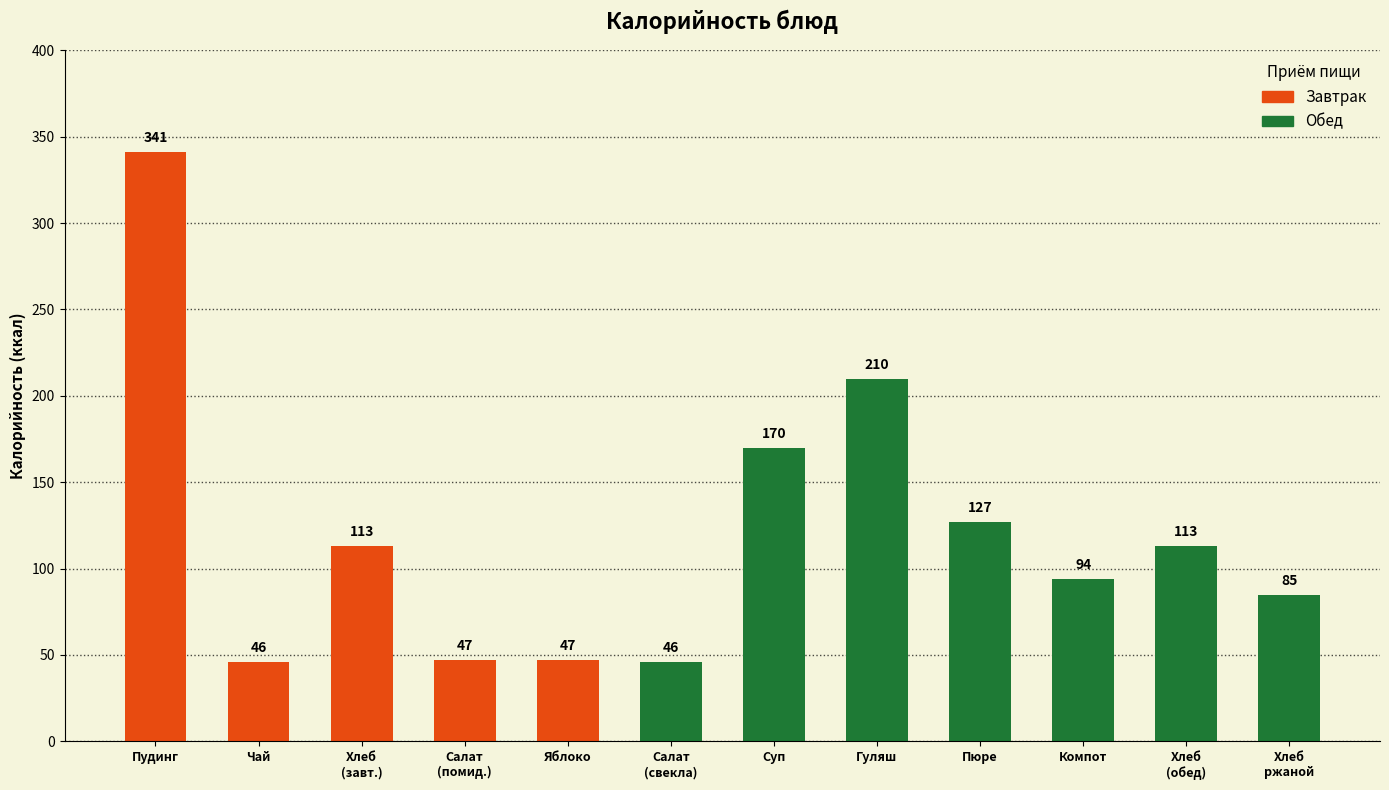

The chart shows a value of 17 at Яблоко. True or false?

False